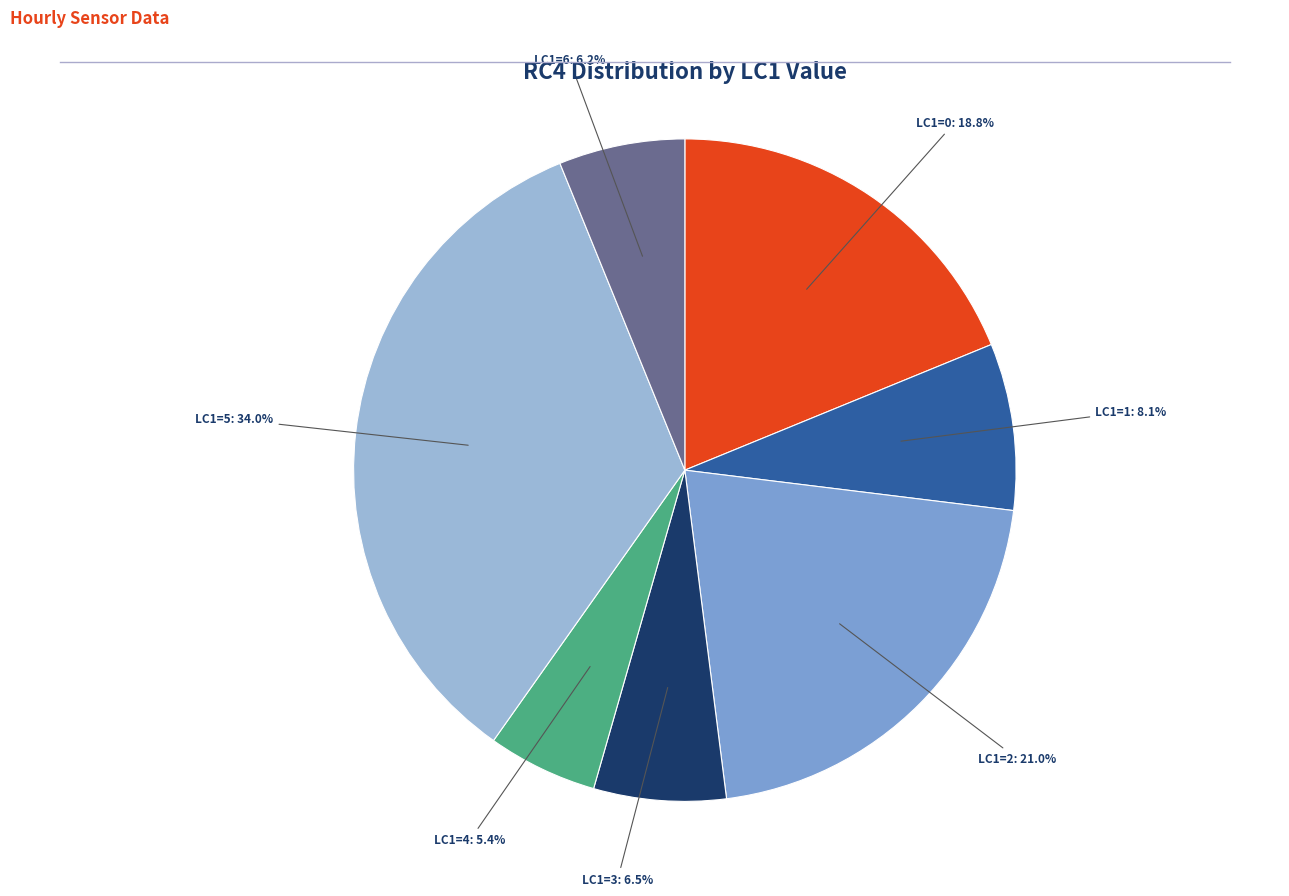

Is LC1=0 the majority of the pie?

No